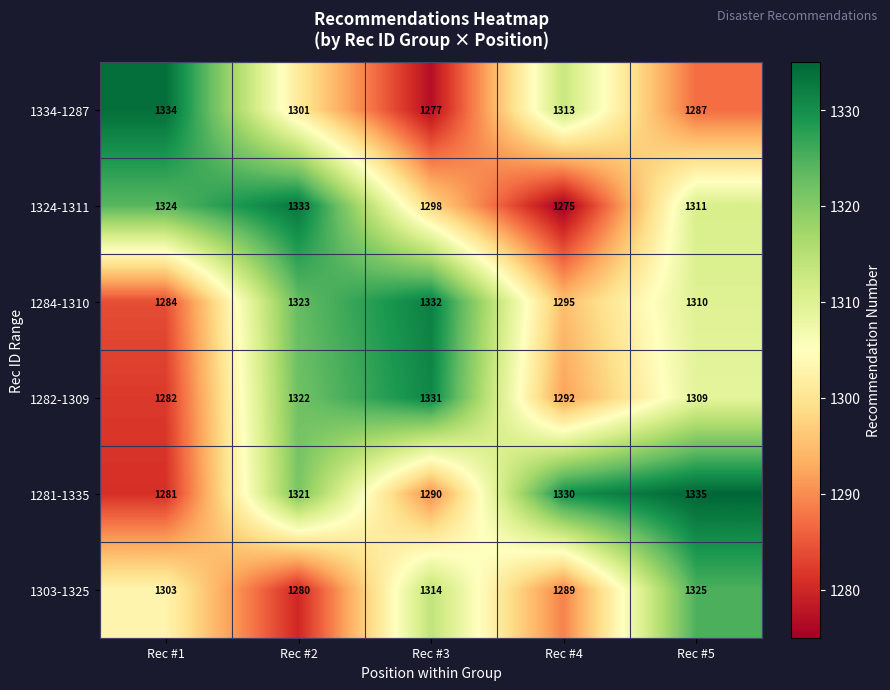

At Rec #4, list the series in order from largest to smallest.

1281-1335, 1334-1287, 1284-1310, 1282-1309, 1303-1325, 1324-1311